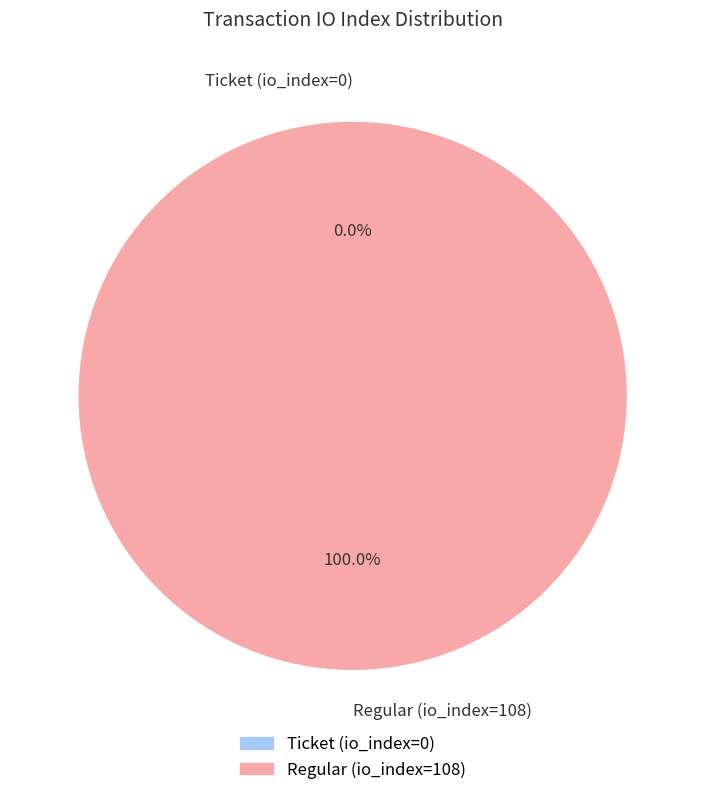

What percentage do Ticket (io_index=0) and Regular (io_index=108) together represent?

100.0%